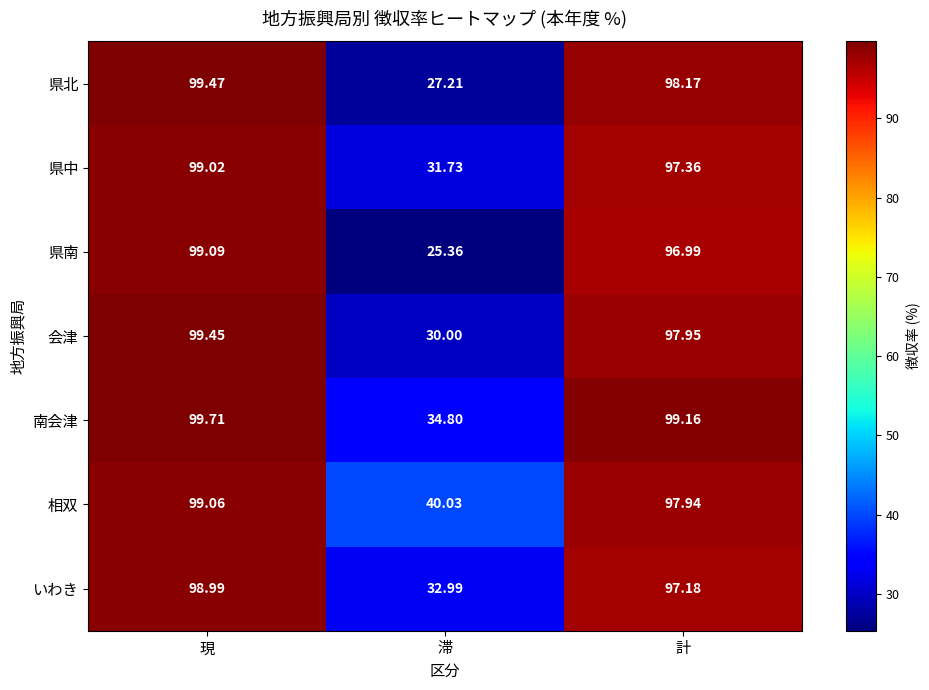

At which label does 南会津 reach its peak?

現